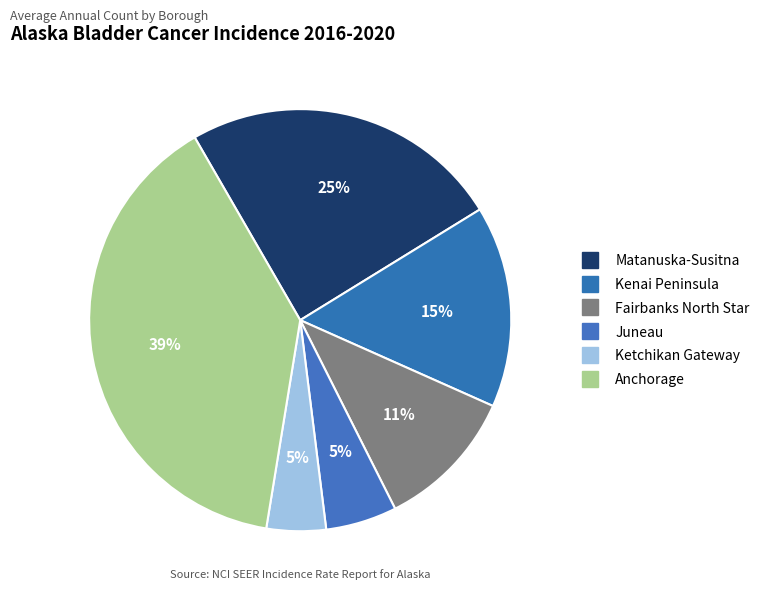

How many segments does this pie chart have?

6